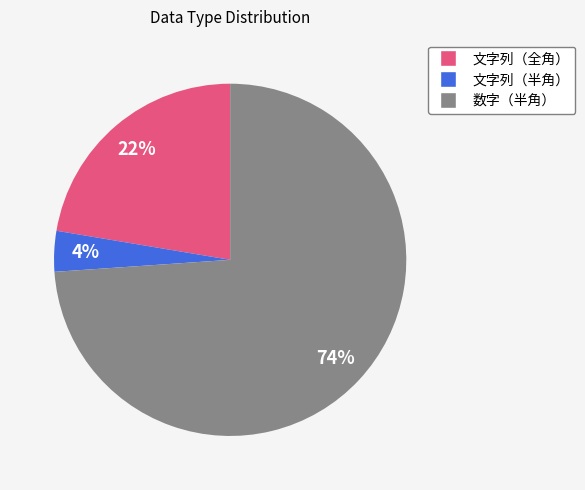

Rank the categories by value from highest to lowest.

数字（半角）, 文字列（全角）, 文字列（半角）